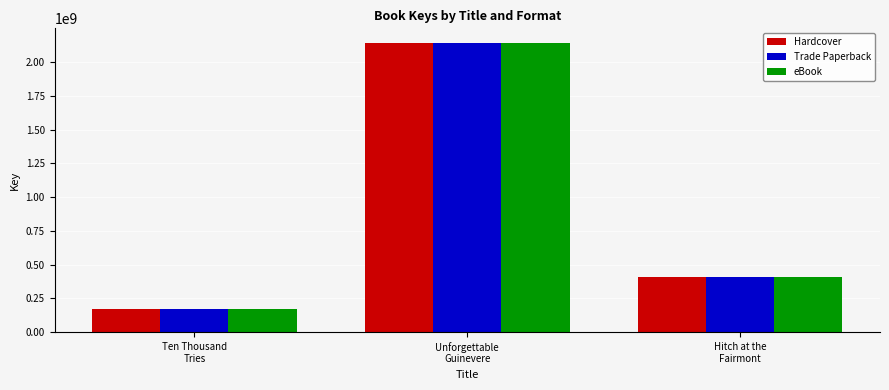

How many data points does each series have?

3